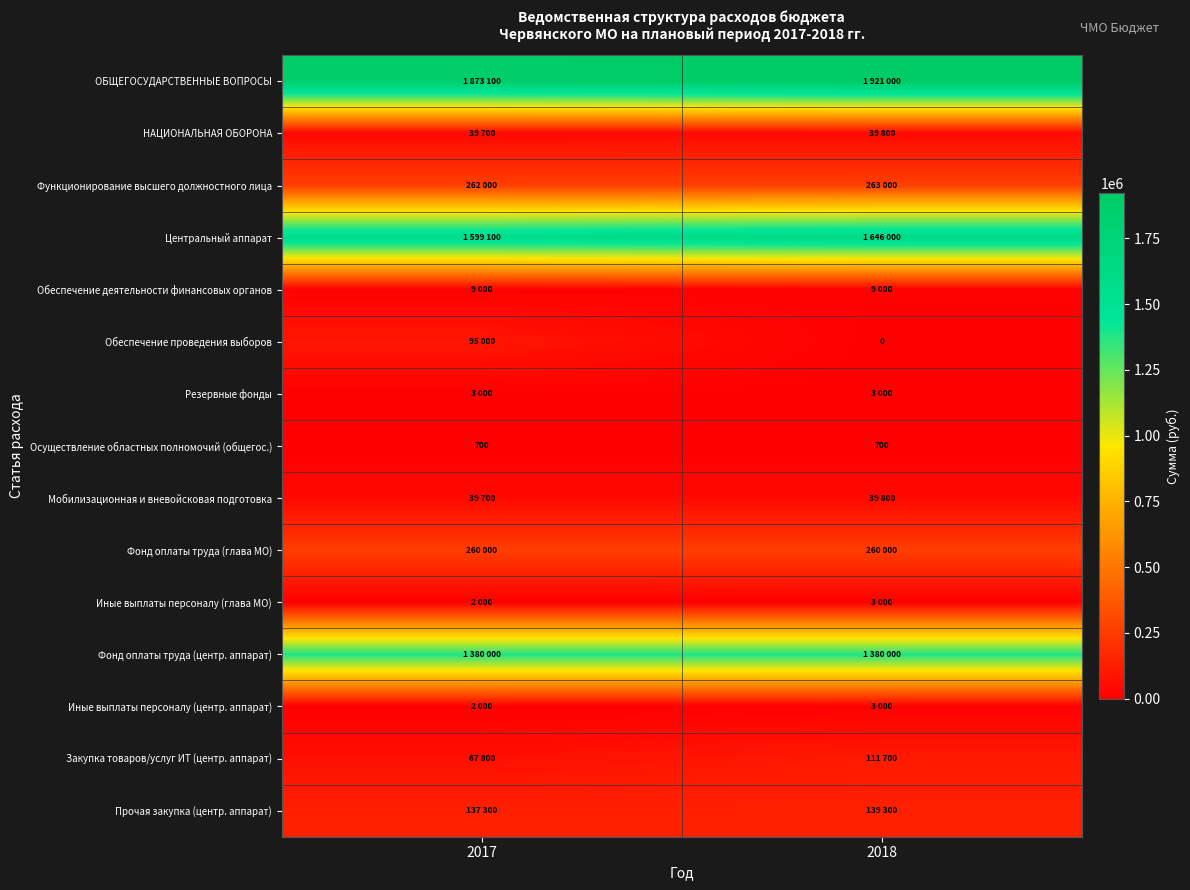

The Осуществление областных полномочий (общегос.) series shows 700 at 2018. True or false?

True